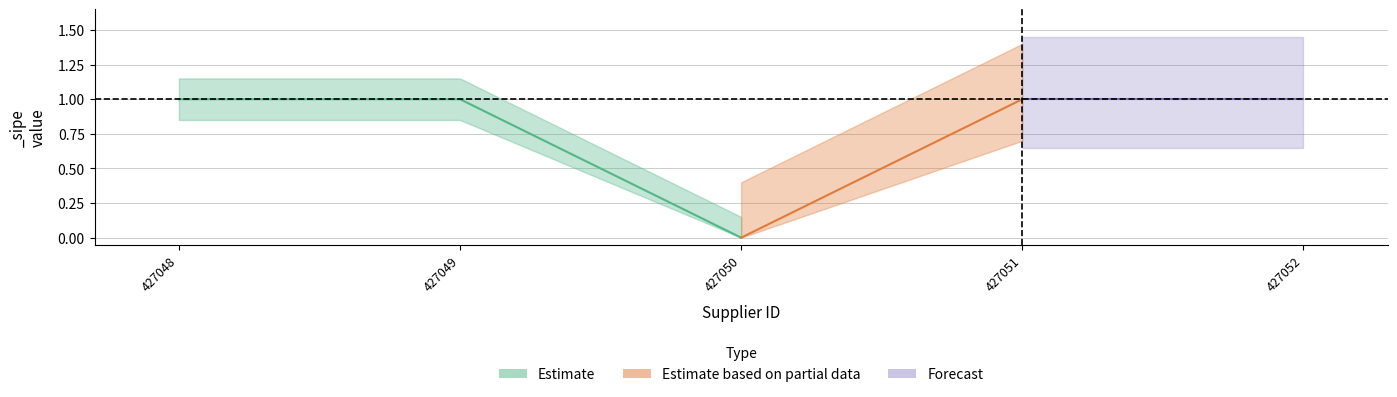

Does the chart have visible grid lines?

Yes